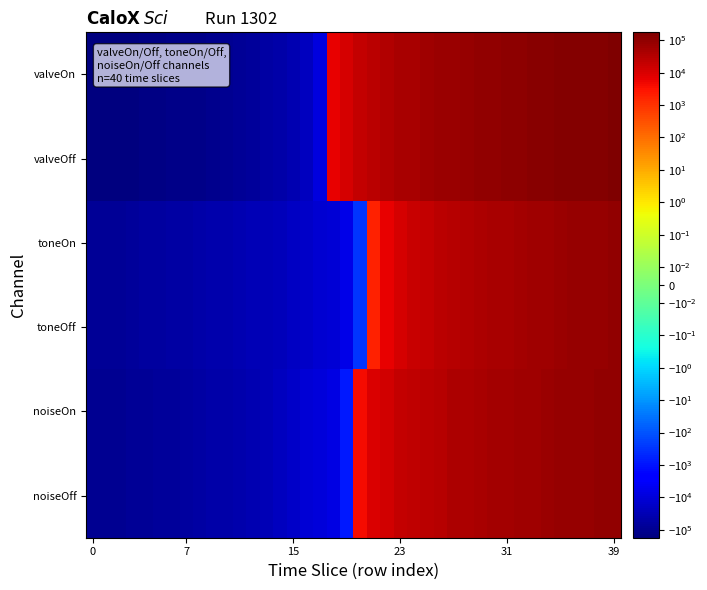

List the series in order of their peak value, lowest first.

toneOff, toneOn, noiseOn, noiseOff, valveOff, valveOn